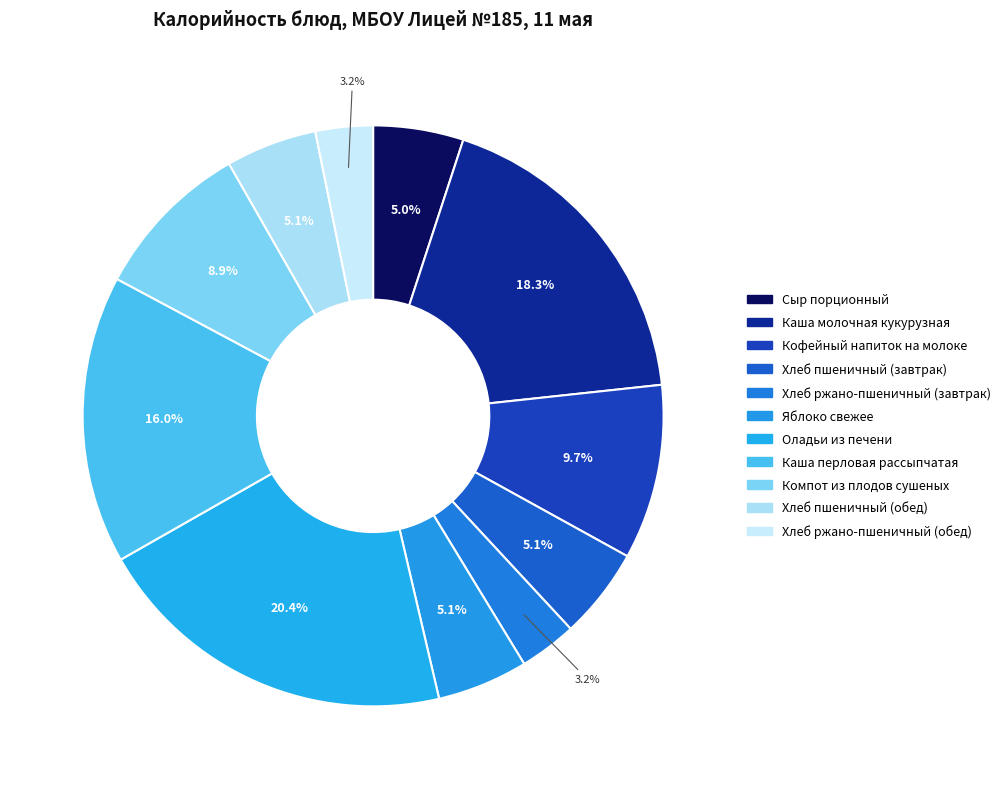

How many segments does this pie chart have?

11